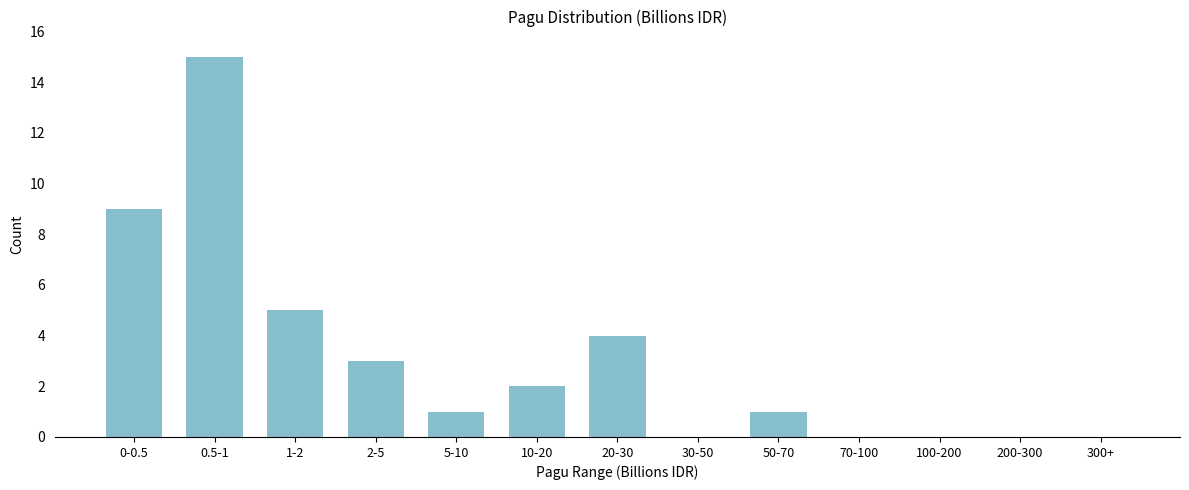

Reading right to left, what are all the values shown in this chart?

300+=0	200-300=0	100-200=0	70-100=0	50-70=1	30-50=0	20-30=4	10-20=2	5-10=1	2-5=3	1-2=5	0.5-1=15	0-0.5=9